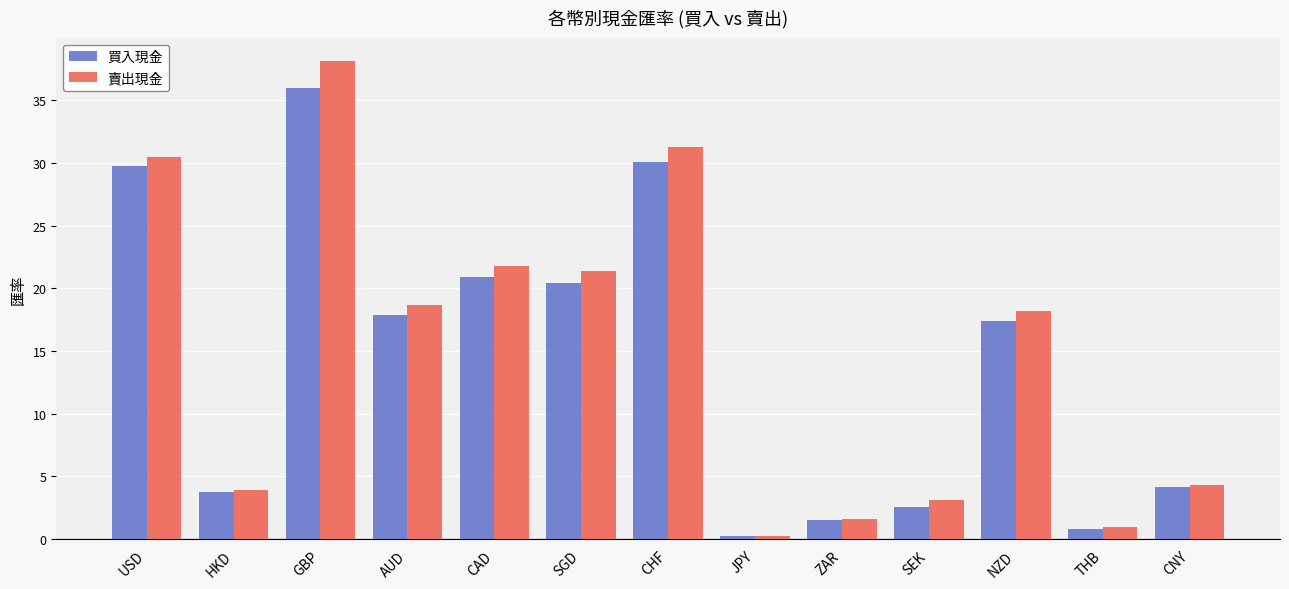

The value of 買入現金 at SEK is 2.6. True or false?

True